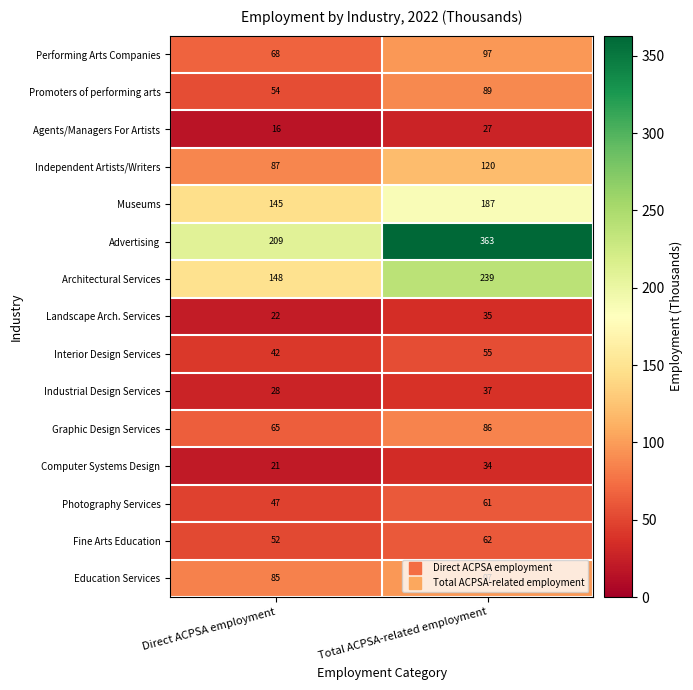

List the labels in order of Agents/Managers For Artists value, largest first.

Total ACPSA-related employment, Direct ACPSA employment